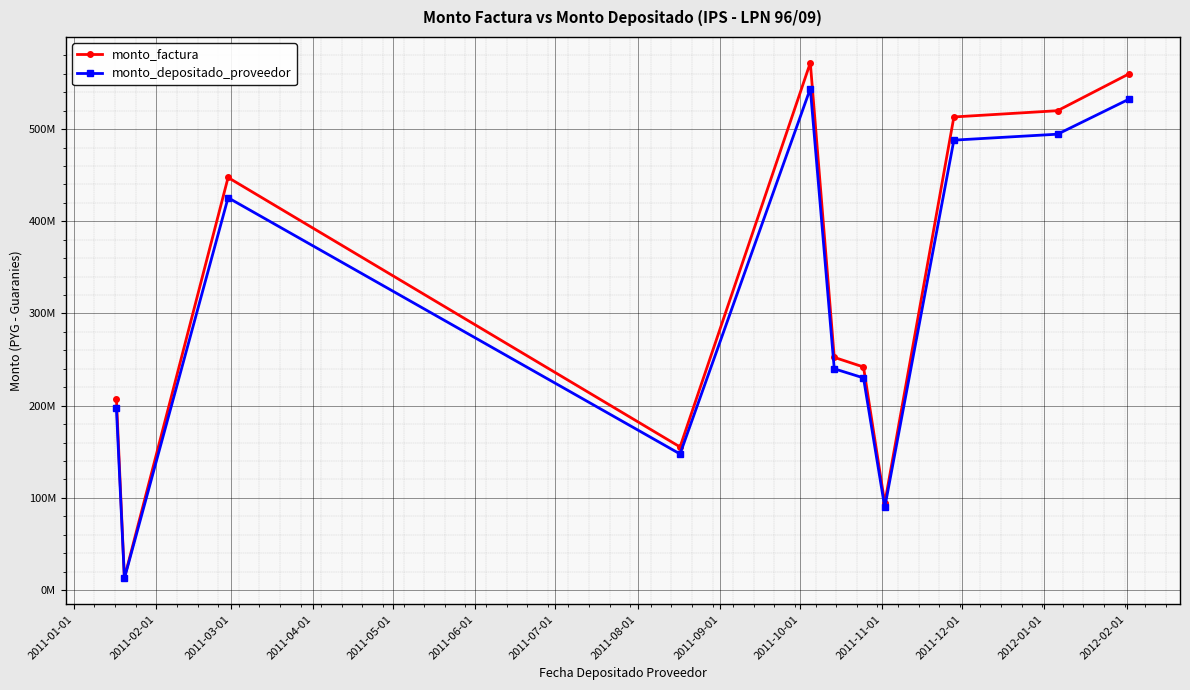

What is the maximum value shown in the chart?

571956300